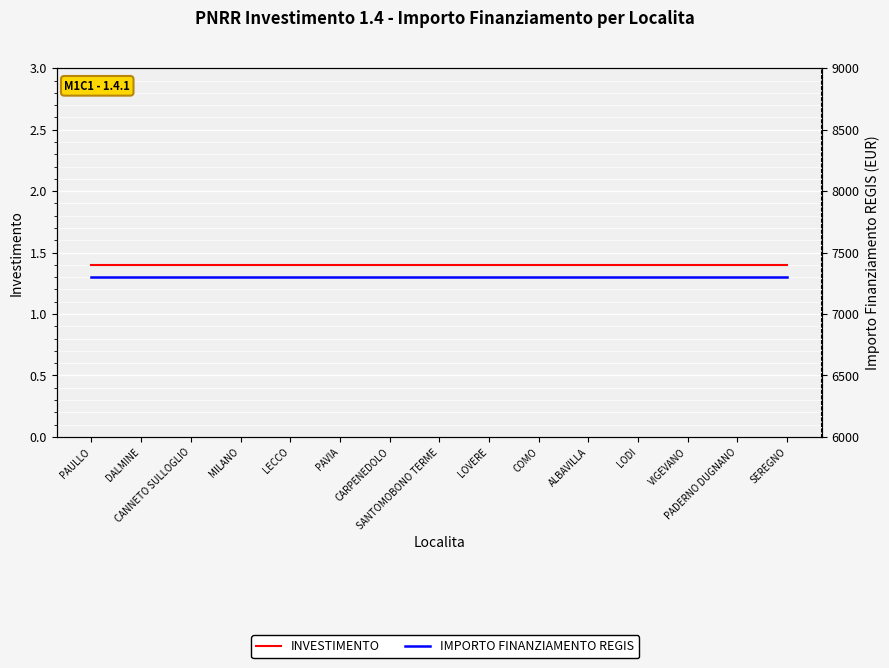

List the series in order of their overall mean, highest first.

IMPORTO FINANZIAMENTO REGIS, INVESTIMENTO